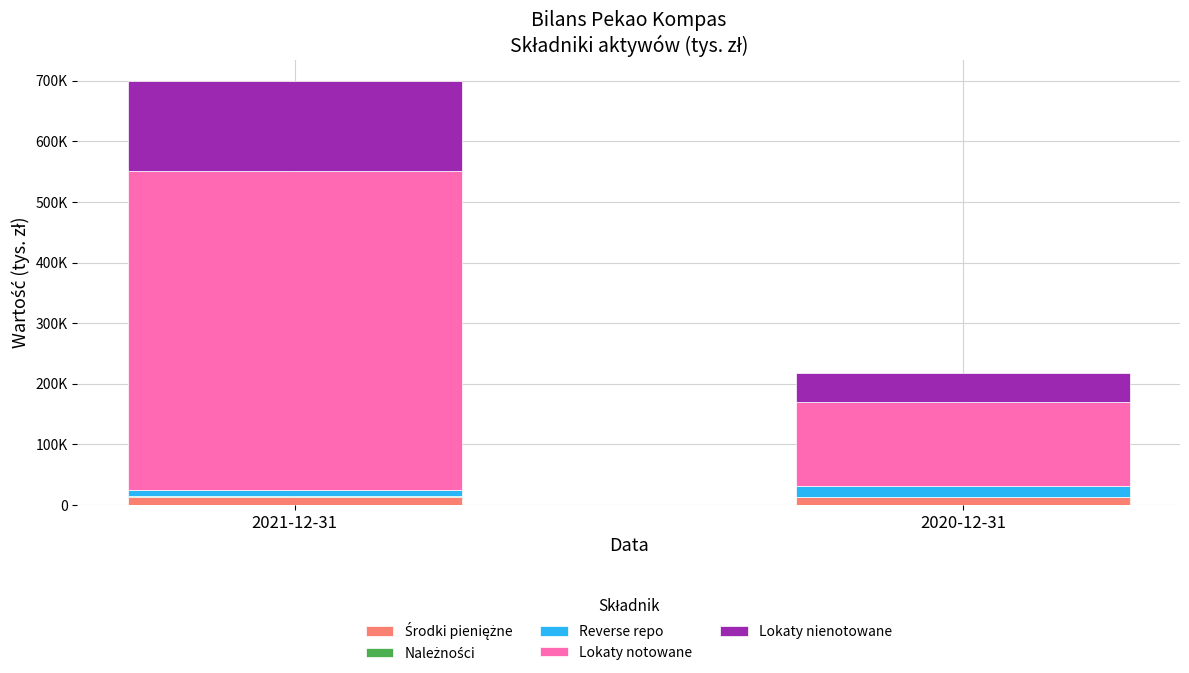

Are the bars horizontal?

No